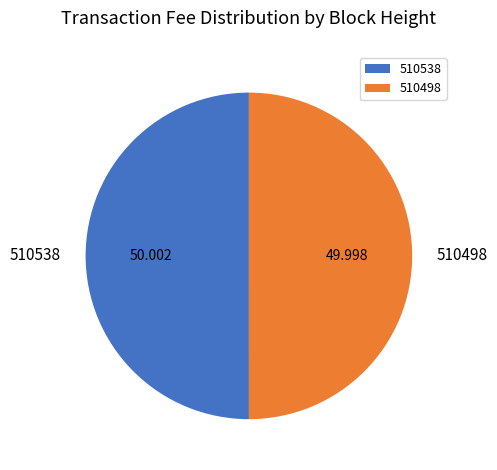

How many slices are in this pie chart?

2